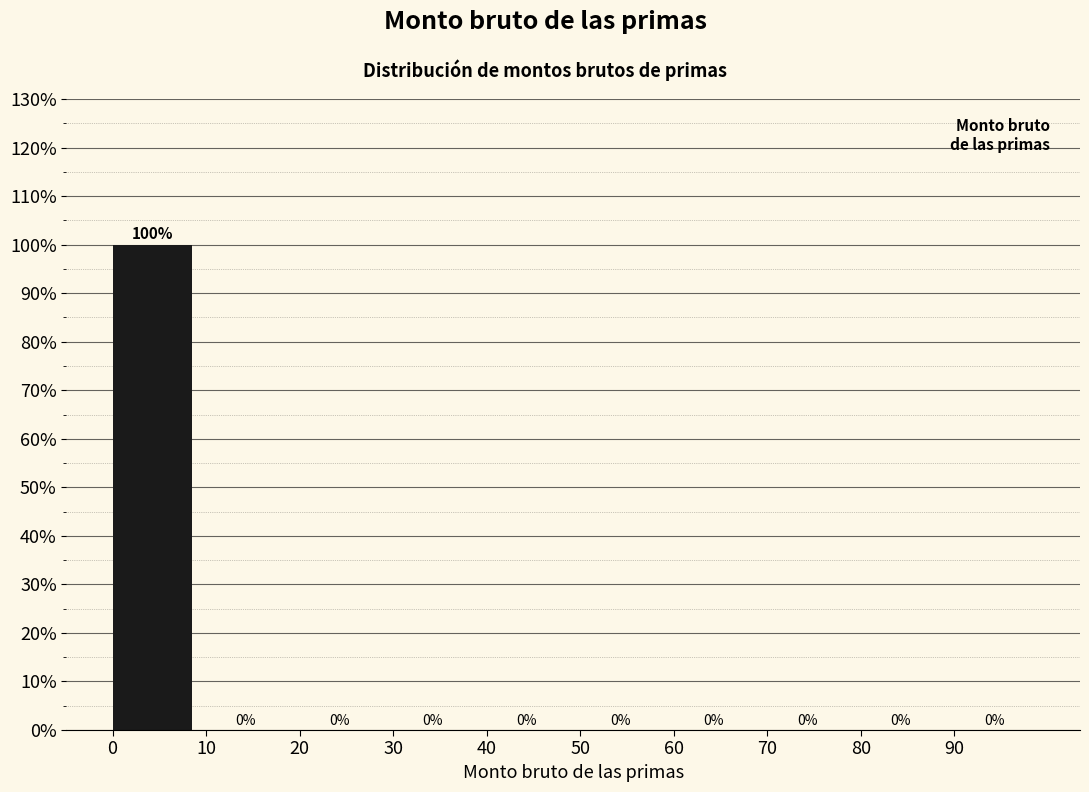

Reading left to right, list every bar in this chart as the range it spans on the x-axis followed by its height.

0 to 10: 100
10 to 20: 0
20 to 30: 0
30 to 40: 0
40 to 50: 0
50 to 60: 0
60 to 70: 0
70 to 80: 0
80 to 90: 0
90 to 100: 0